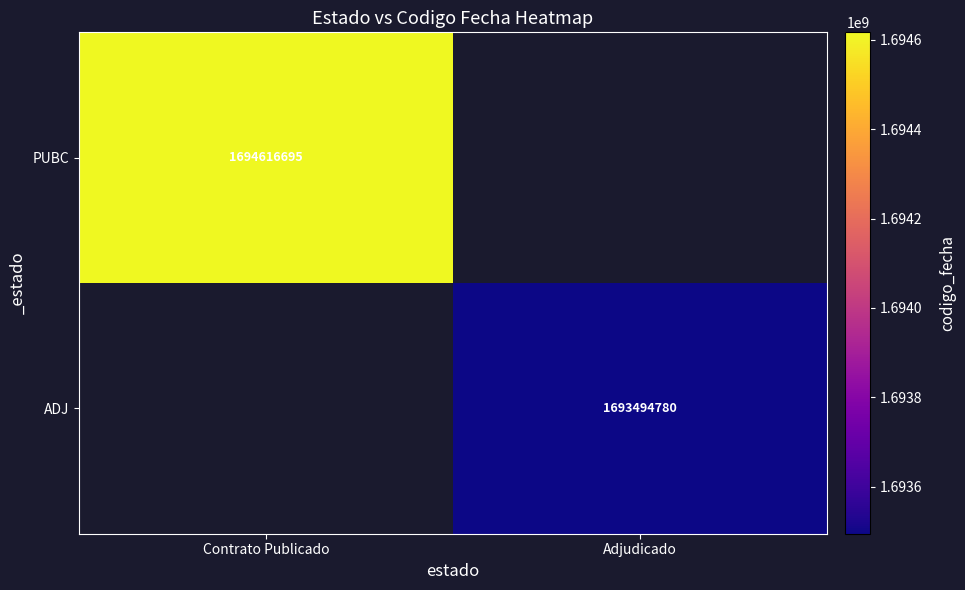

Is the value of ADJ at Adjudicado greater than the value of PUBC at Contrato Publicado?

No